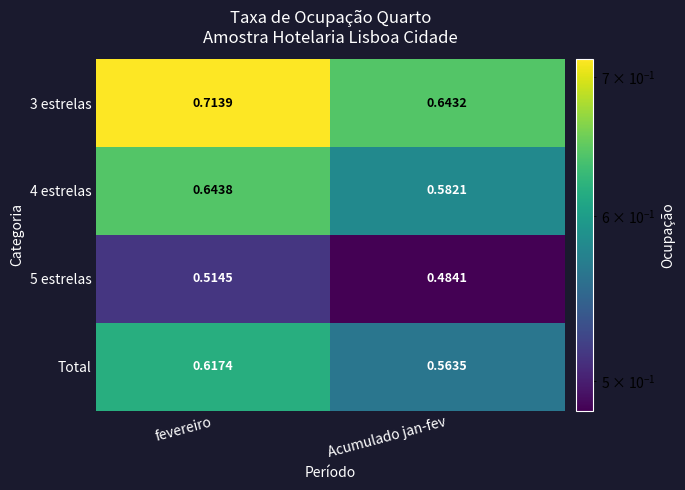

Where is 3 estrelas nearest to the value 0?

Acumulado jan-fev